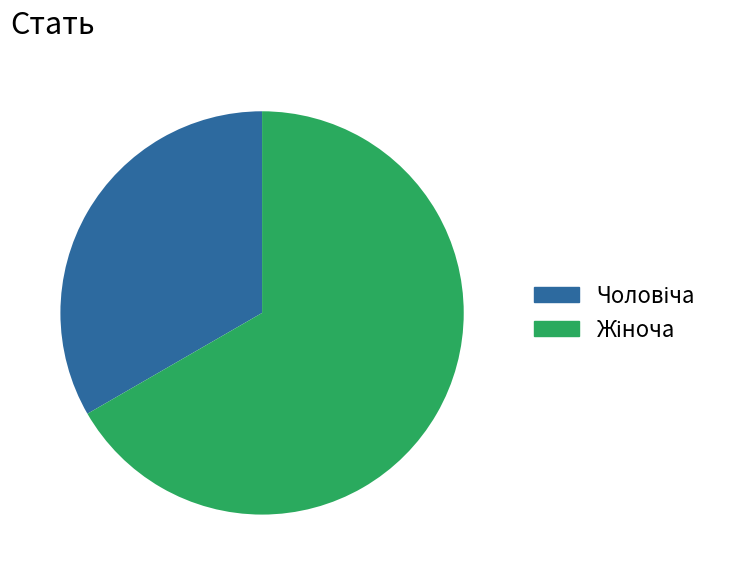

How many slices are in this pie chart?

2